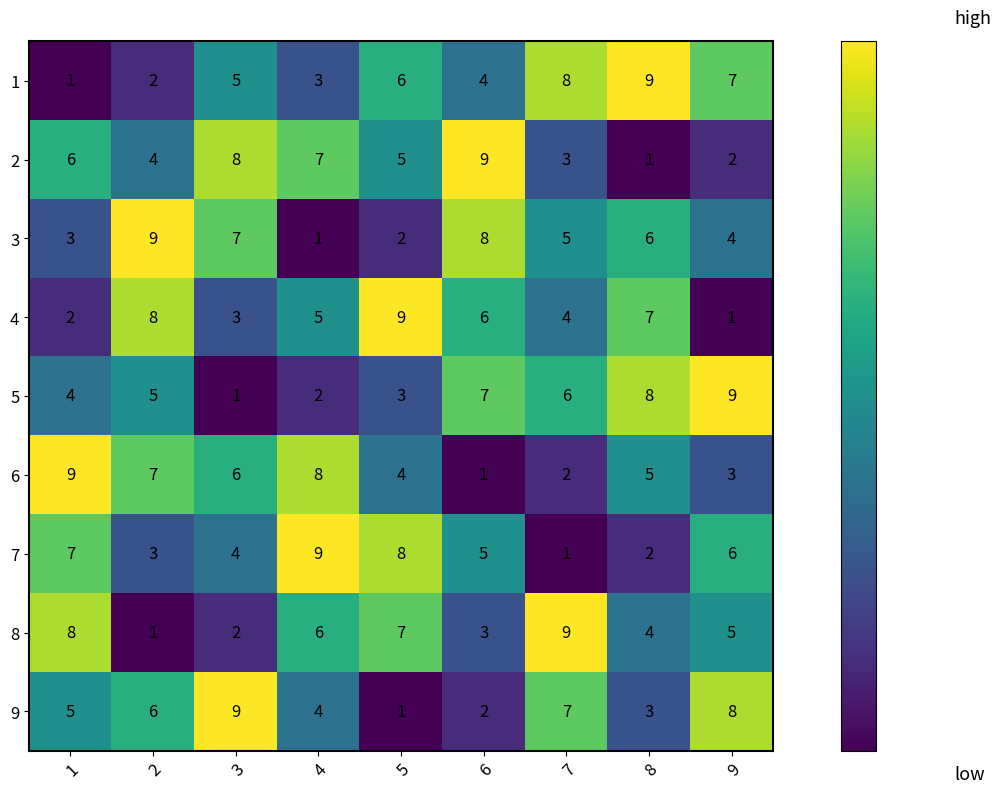

At how many categories does at least one series exceed 3?

9